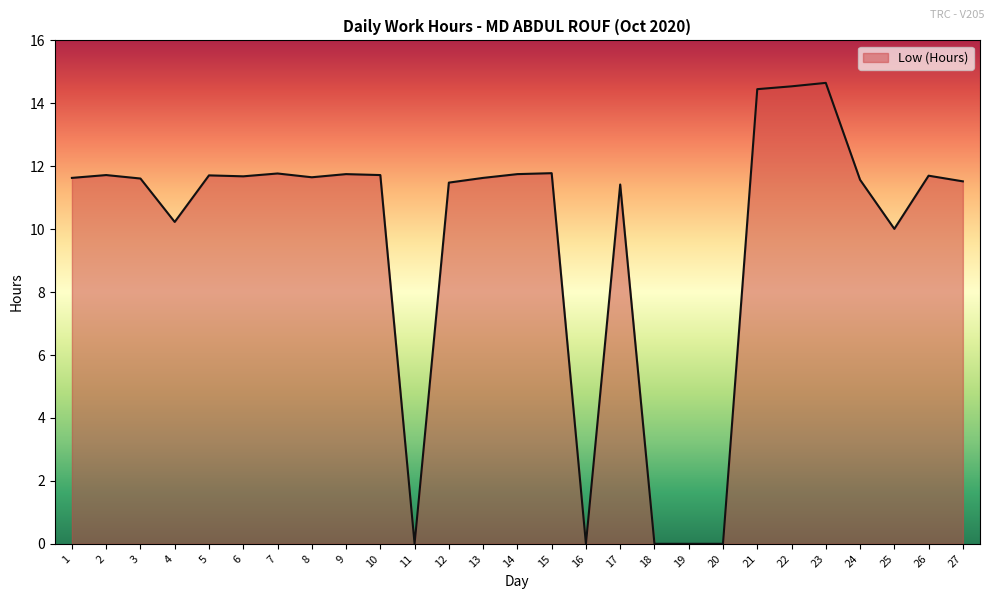

How many lines are shown in the chart?

1